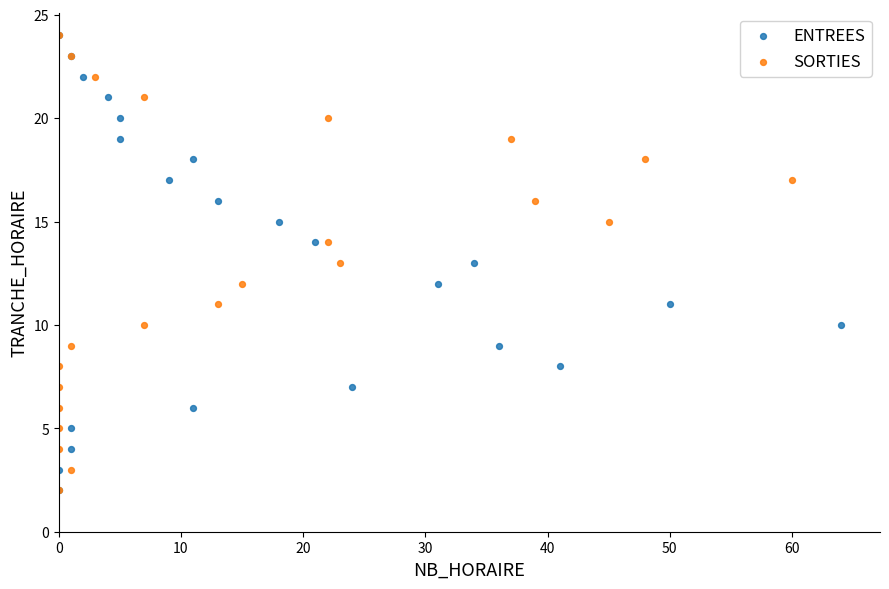

What are all the series names shown in the legend?

ENTREES, SORTIES